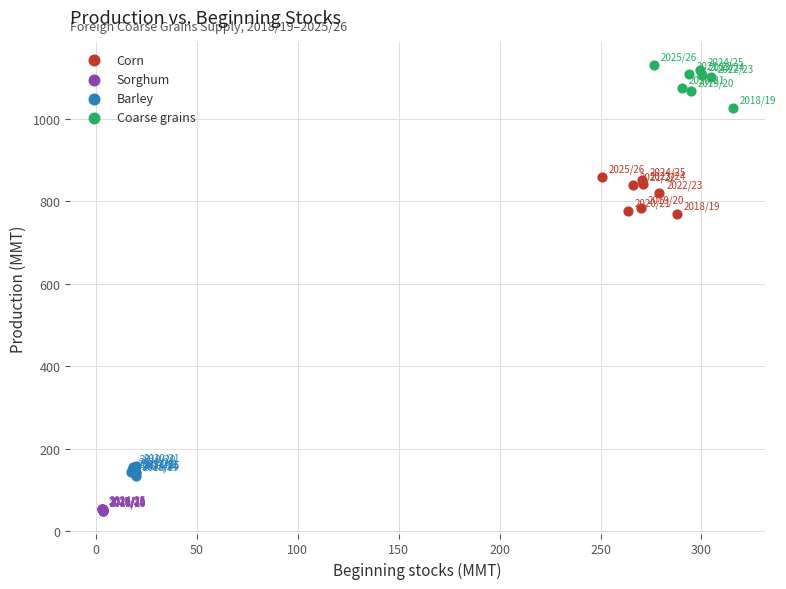

Which series has the widest spread of Y values?

Coarse grains